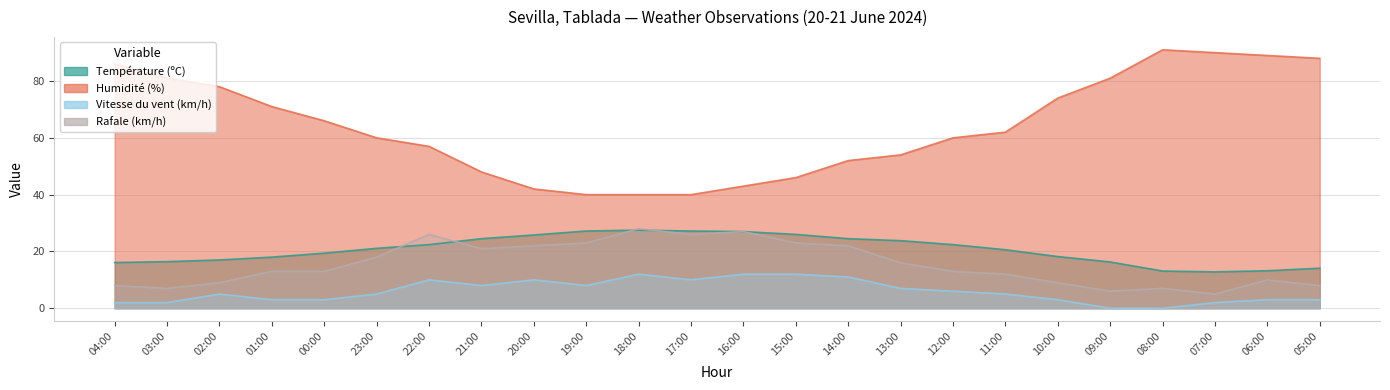

At which label is Humidité (%) closest to 65?

00:00